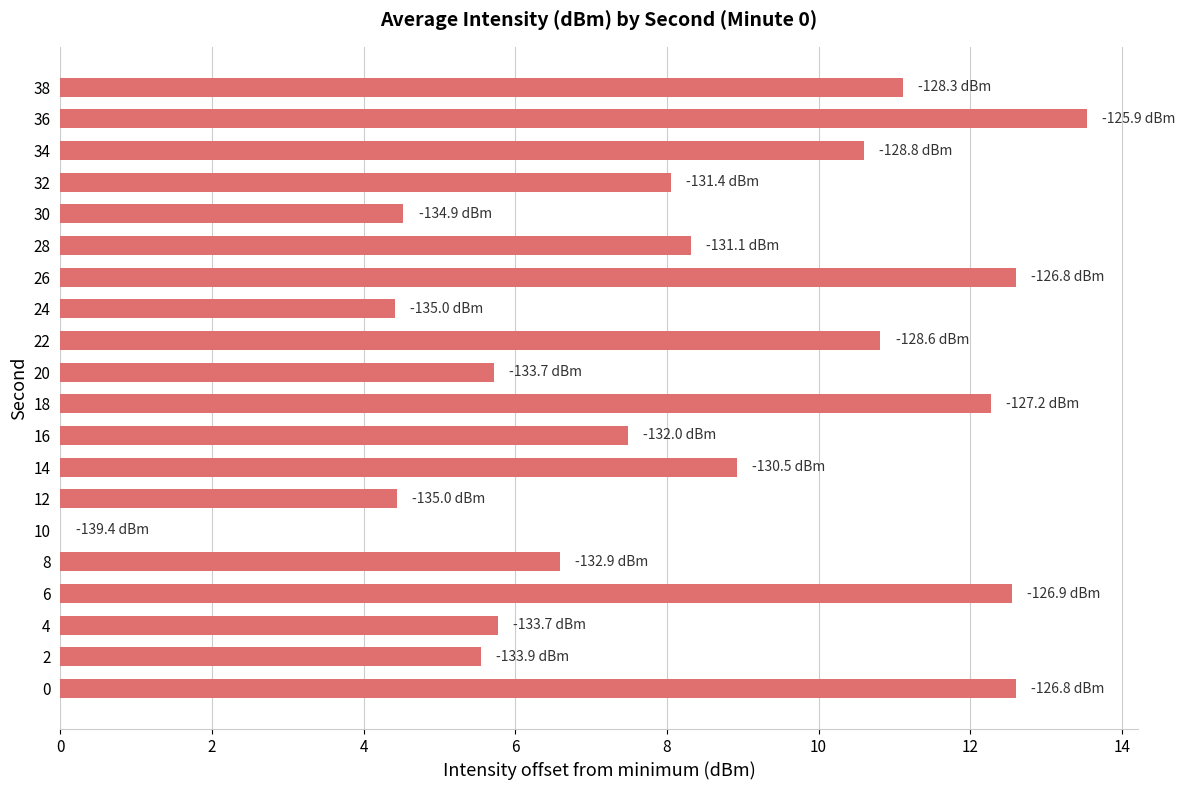

The chart shows a value of 6.6 at 8. True or false?

True